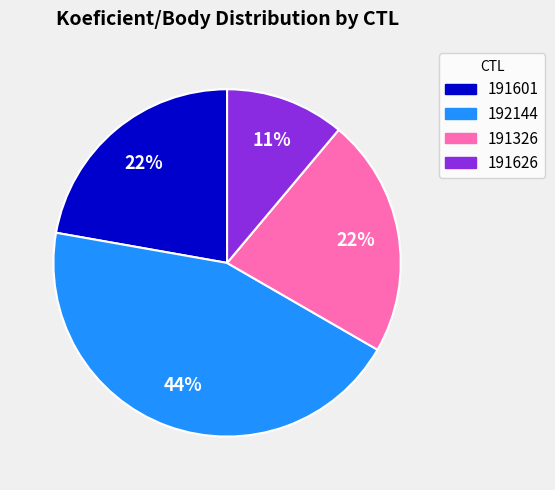

Do 191626 and 191326 together represent more than half of the pie?

No